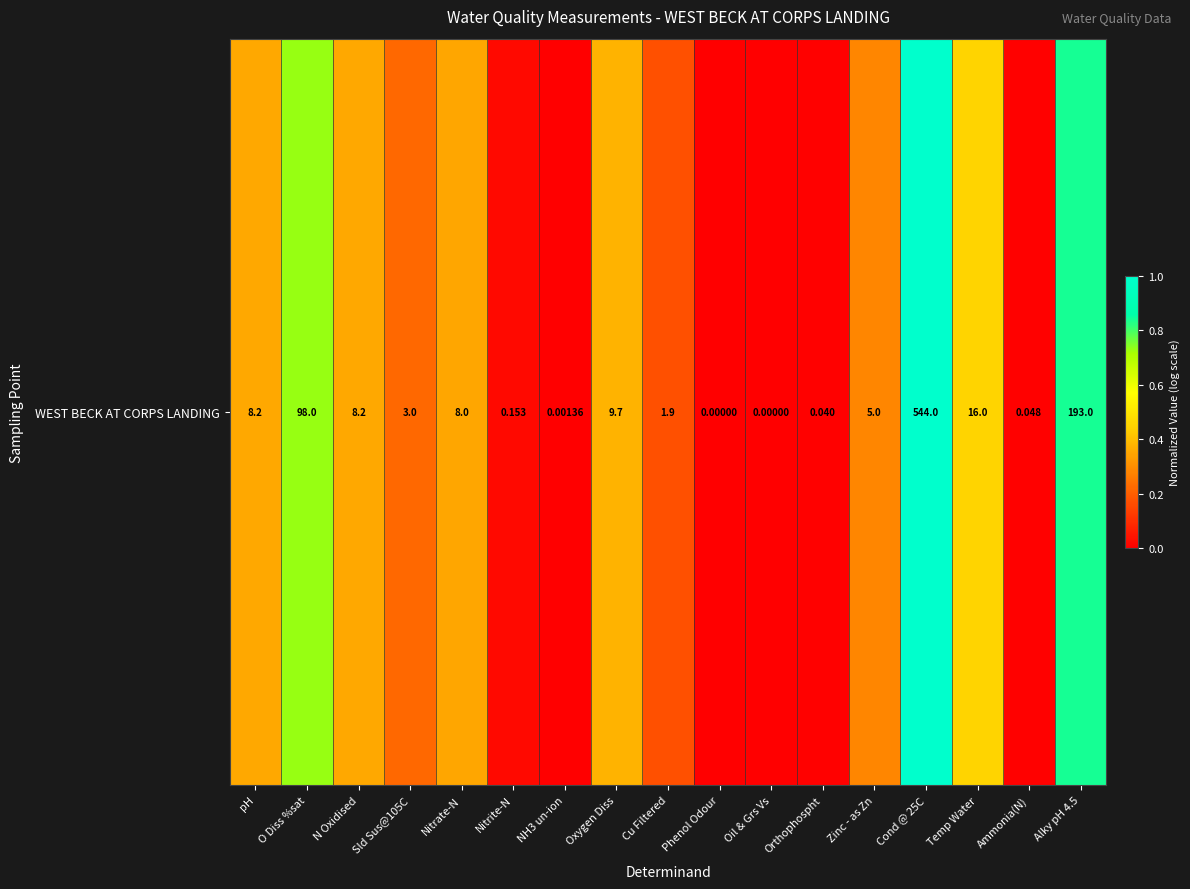

List the labels in order of value, smallest first.

Phenol Odour, Oil & Grs Vs, NH3 un-ion, Orthophospht, Ammonia(N), Nitrite-N, Cu Filtered, Sld Sus@105C, Zinc - as Zn, Nitrate-N, N Oxidised, pH, Oxygen Diss, Temp Water, O Diss %sat, Alky pH 4.5, Cond @ 25C